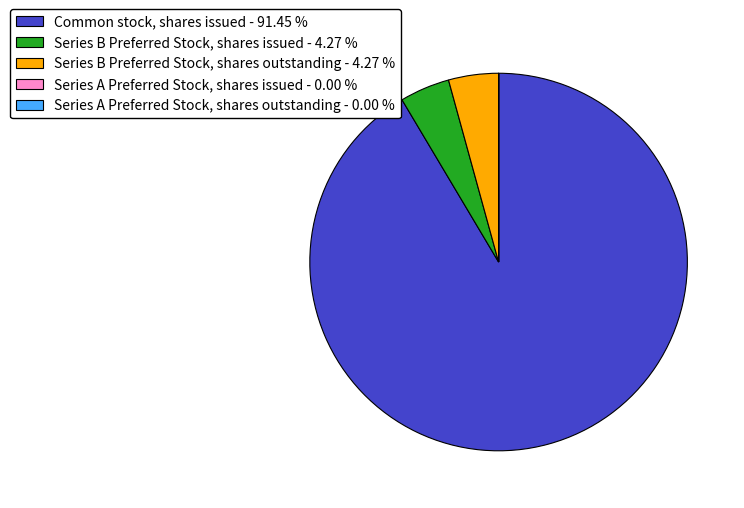

Between Series B Preferred Stock, shares outstanding - 4.27 % and Common stock, shares issued - 91.45 %, which is larger?

Common stock, shares issued - 91.45 %